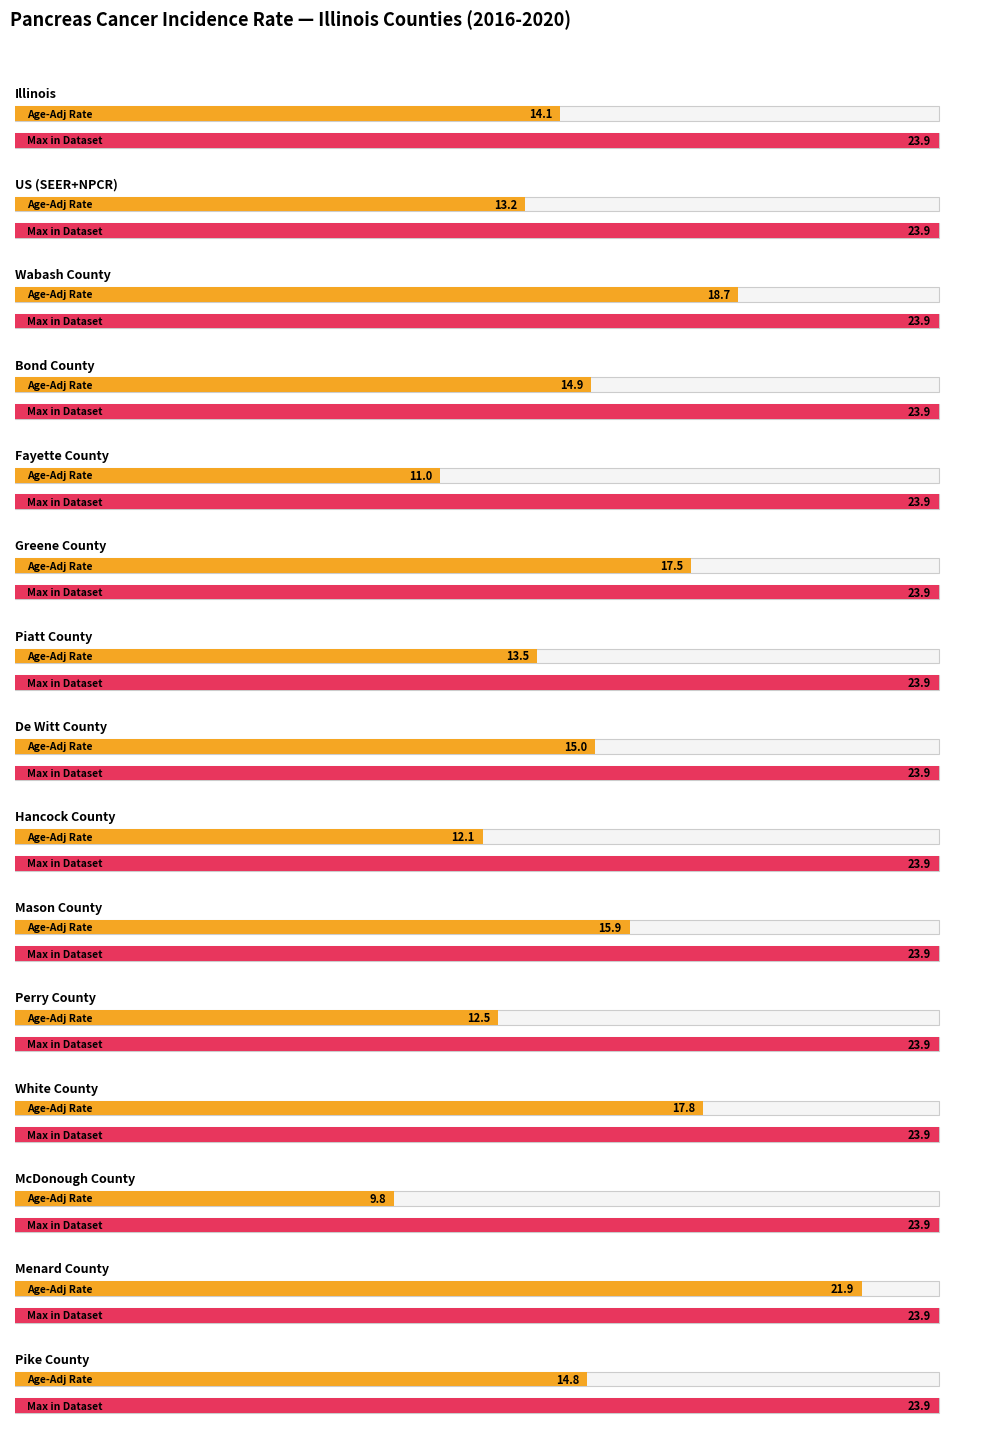

What value does the data have at Hancock County?

12.1